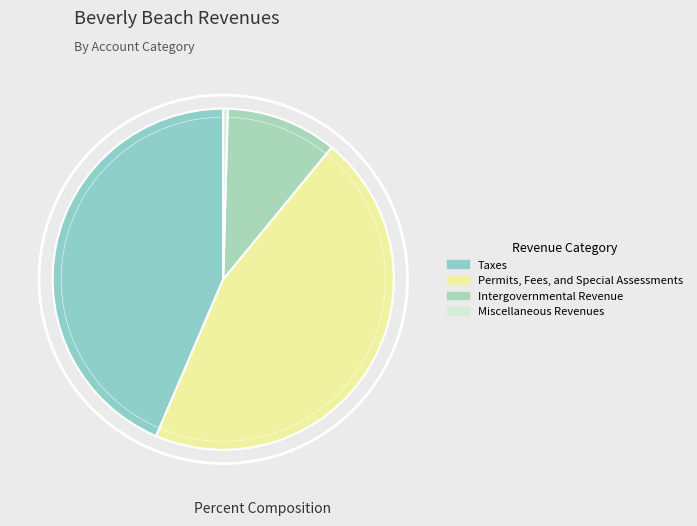

To the nearest percent, what is the difference between the largest and smallest slice percentages?

45%